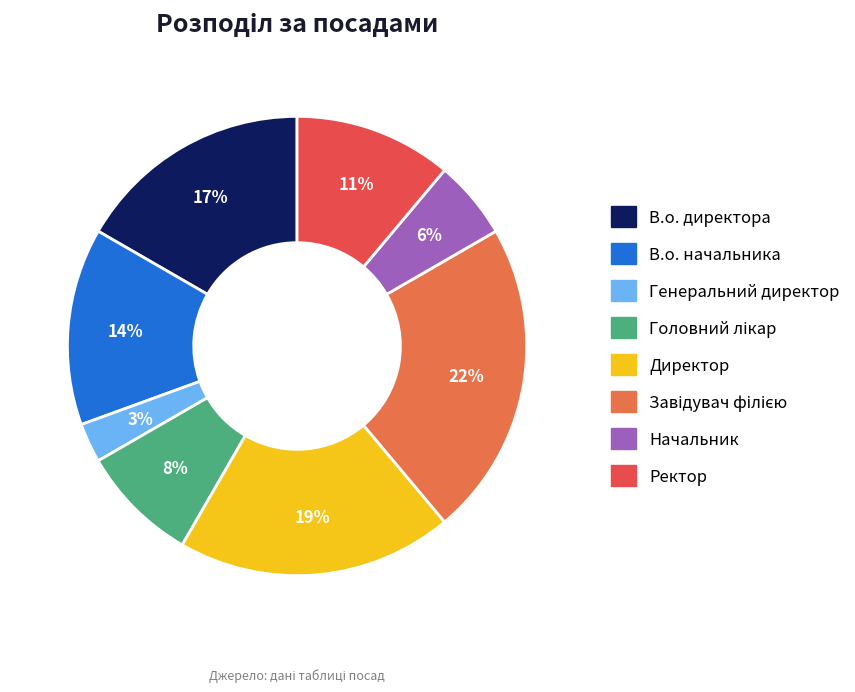

To the nearest percent, what is the difference between the largest and smallest slice percentages?

19%